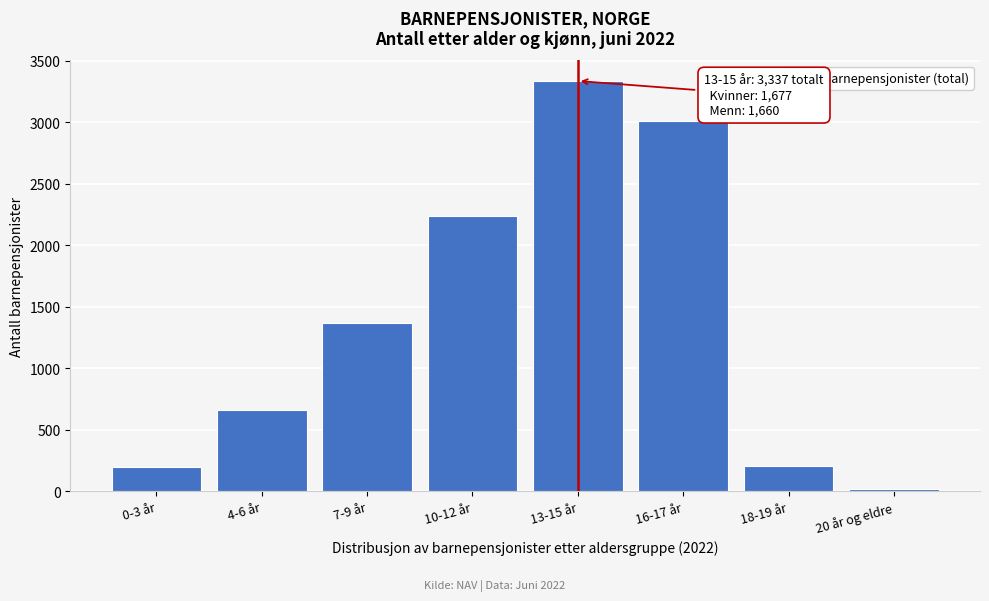

What is the maximum value shown in the chart?

3337